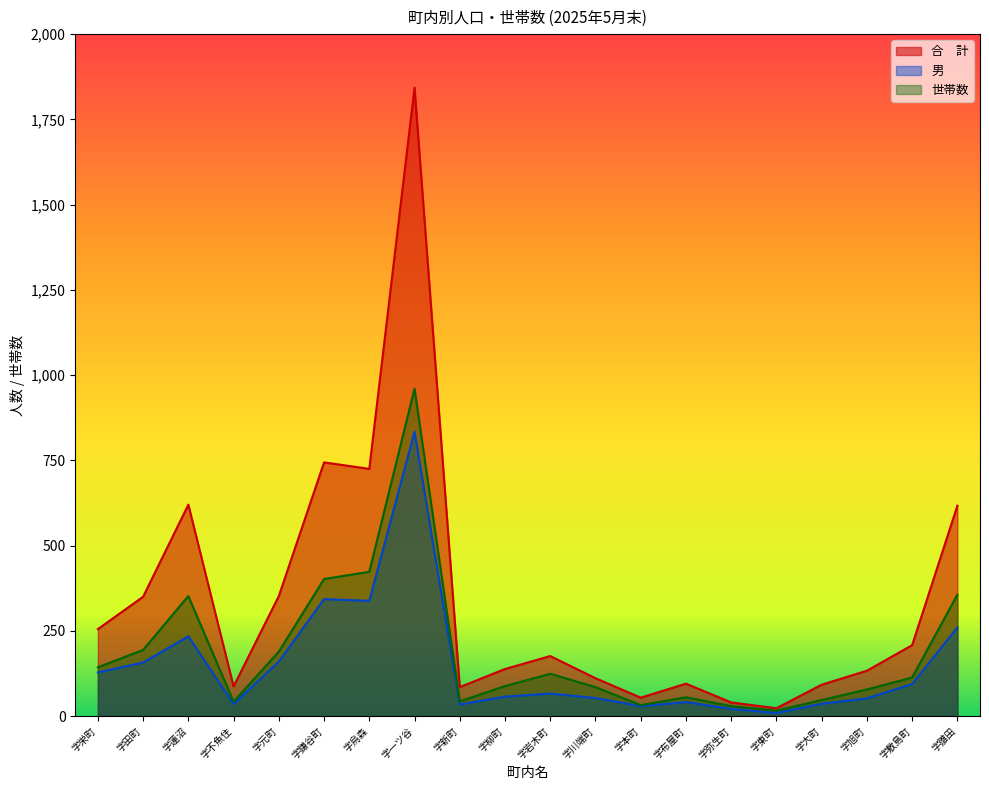

Reading left to right, extract all data points from this chart.

合　計: 字栄町=255	字田町=350	字蓮沼=620	字不魚住=87	字元町=352	字鎌谷町=744	字烏森=725	字一ツ谷=1843	字新町=85	字柳町=138	字岩木町=176	字川端町=111	字本町=54	字布屋町=95	字弥生町=40	字東町=23	字大町=92	字旭町=133	字敷島町=208	字雛田=617
男: 字栄町=128	字田町=157	字蓮沼=234	字不魚住=35	字元町=160	字鎌谷町=343	字烏森=338	字一ツ谷=834	字新町=34	字柳町=57	字岩木町=66	字川端町=53	字本町=29	字布屋町=41	字弥生町=21	字東町=9	字大町=36	字旭町=52	字敷島町=94	字雛田=260
世帯数: 字栄町=143	字田町=194	字蓮沼=352	字不魚住=42	字元町=189	字鎌谷町=402	字烏森=423	字一ツ谷=960	字新町=43	字柳町=88	字岩木町=124	字川端町=85	字本町=32	字布屋町=55	字弥生町=29	字東町=16	字大町=47	字旭町=78	字敷島町=113	字雛田=356